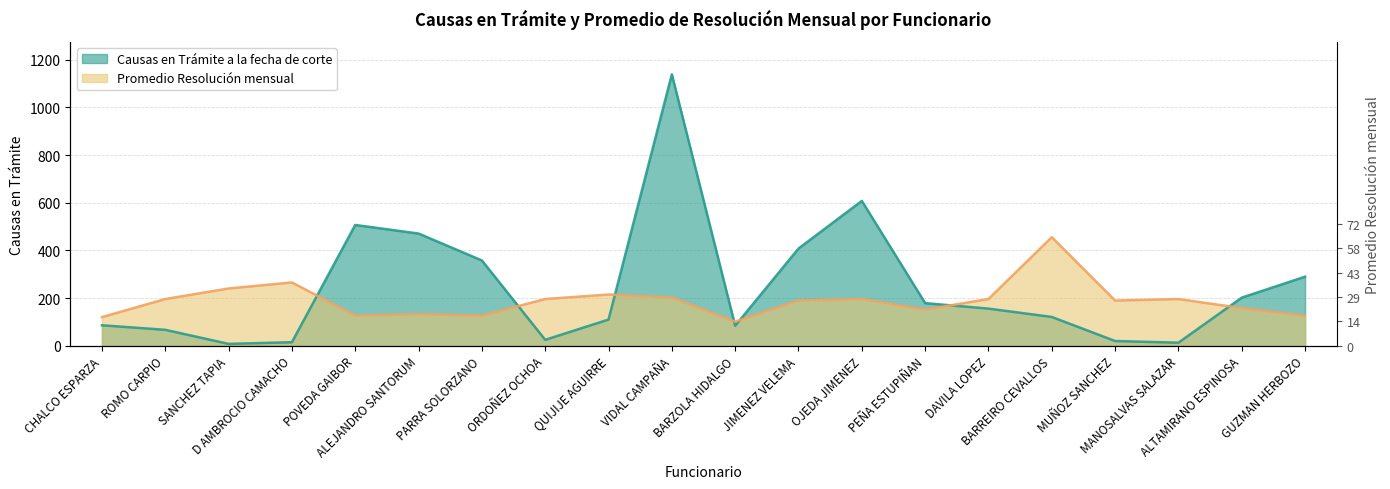

Is the value of Promedio Resolución mensual at POVEDA GAIBOR greater than the value of Causas en Trámite a la fecha de corte at DAVILA LOPEZ?

No